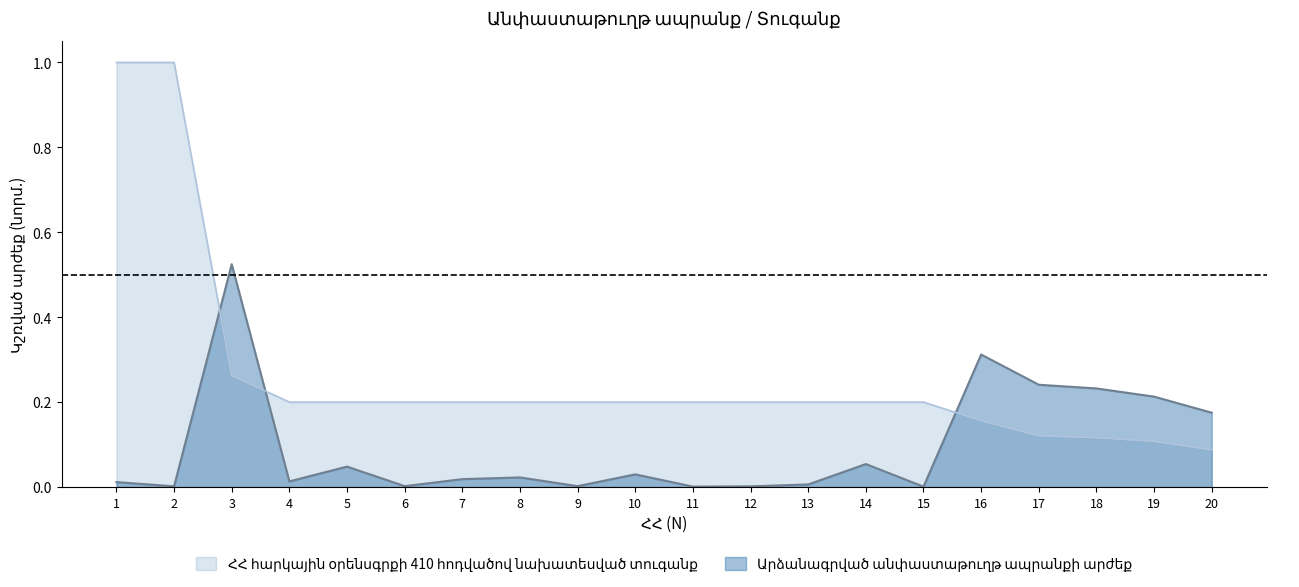

What is the difference between the second highest and minimum values in the ՀՀ հարկային օրենսգրքի 410 հոդվածով նախատեսված տուգանք series?

0.9